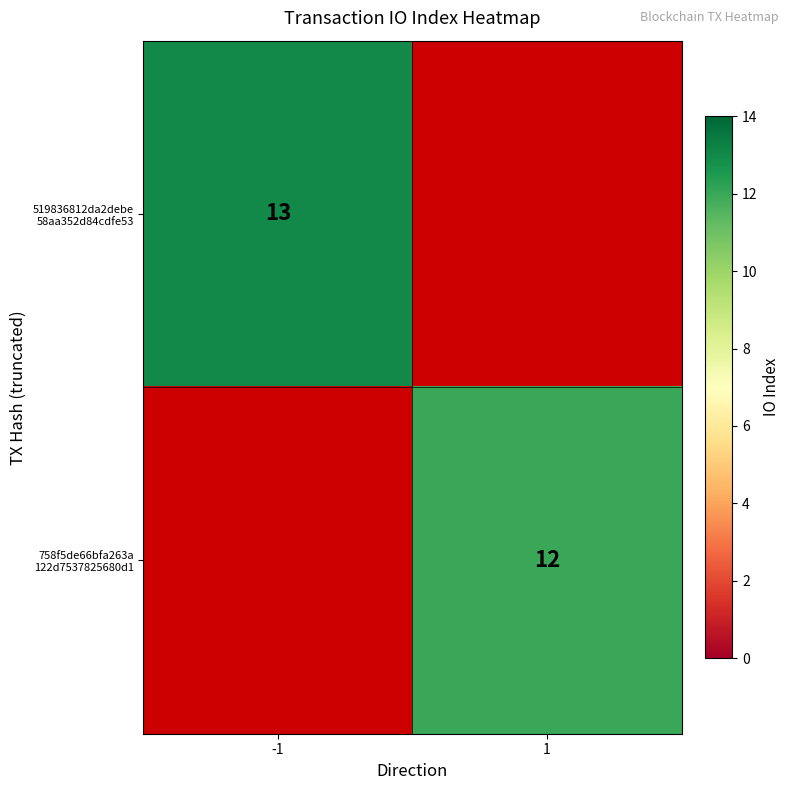

At -1, list the series in order from largest to smallest.

519836812da2debe 58aa352d84cdfe53, 758f5de66bfa263a 122d7537825680d1